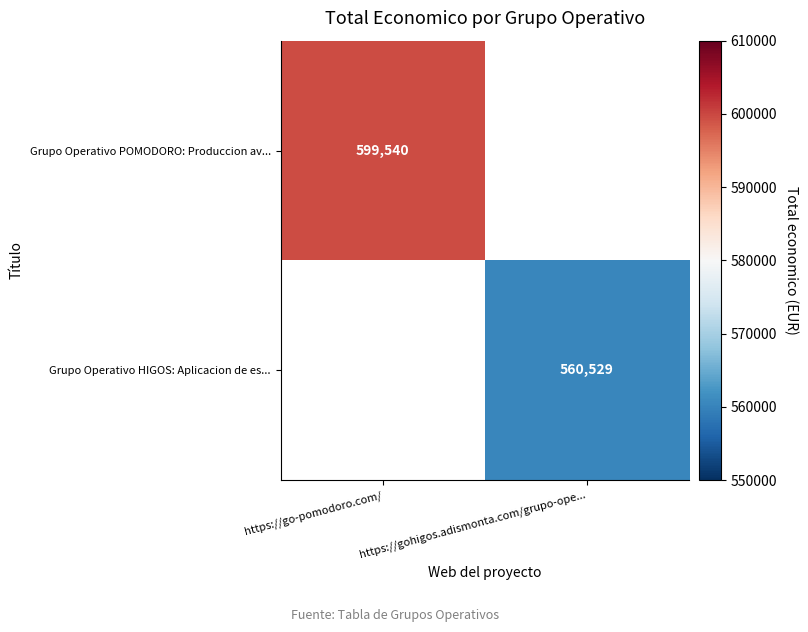

True or false: Grupo Operativo POMODORO: Produccion av... has a value of 379453 at https://go-pomodoro.com/.

False